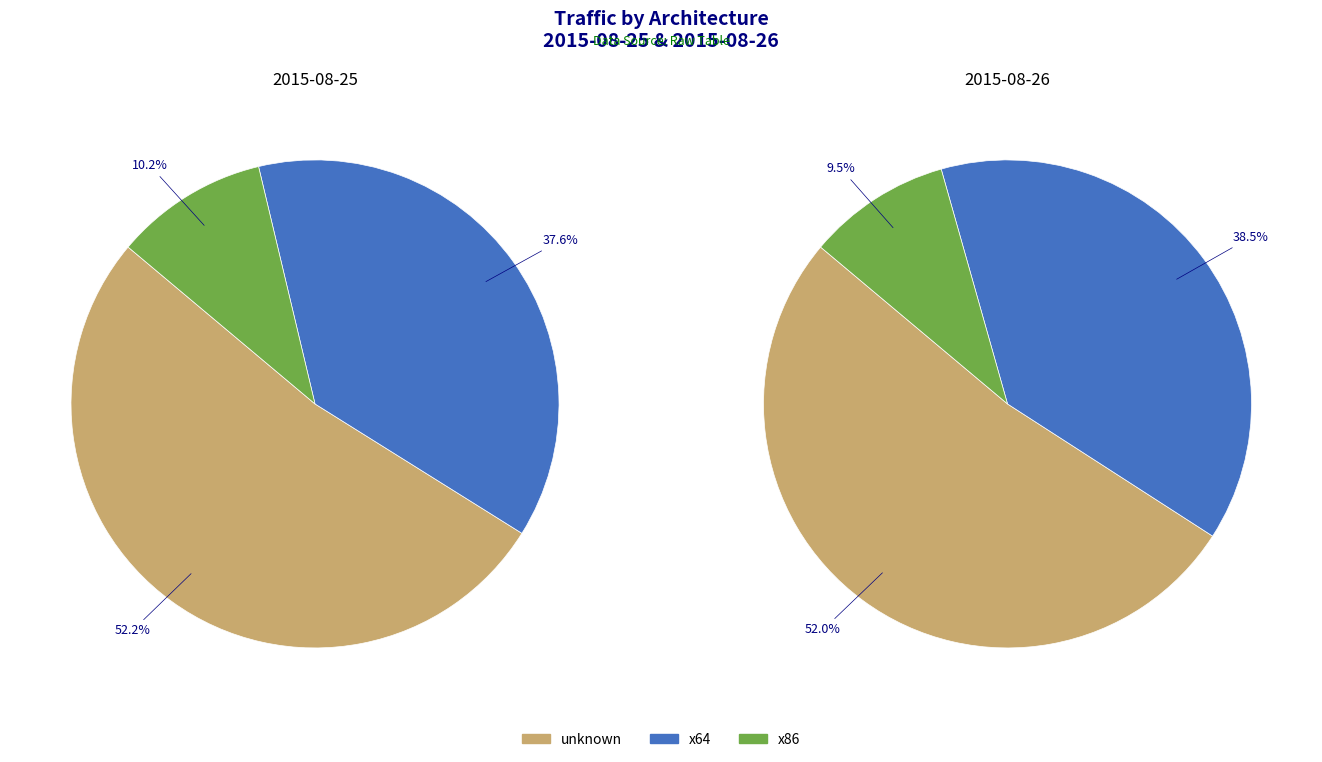

Which slice is the smallest?

2015-08-26